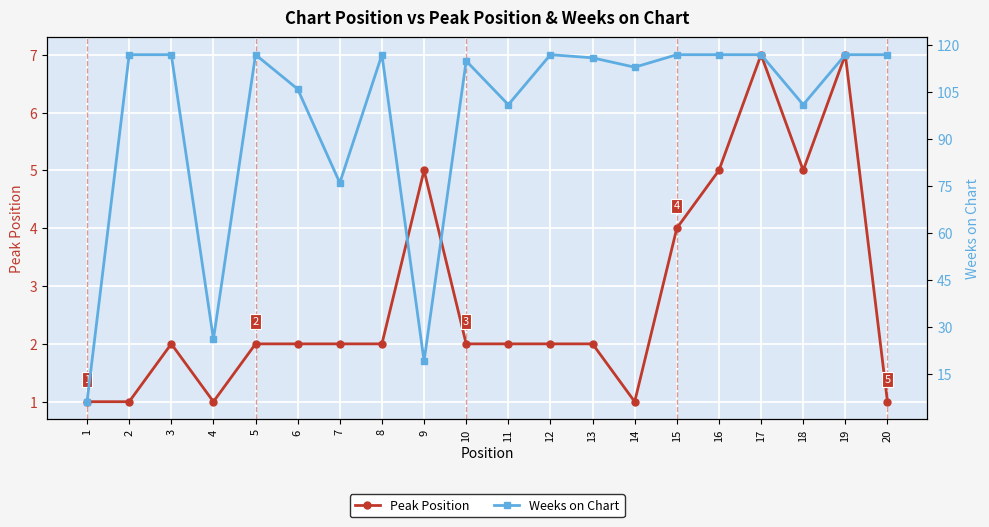

True or false: Peak Position and Weeks on Chart intersect in this chart.

False